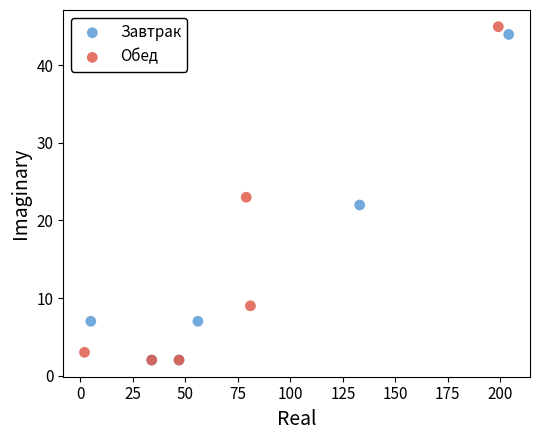

Which series has the largest Y range (max minus min)?

Обед